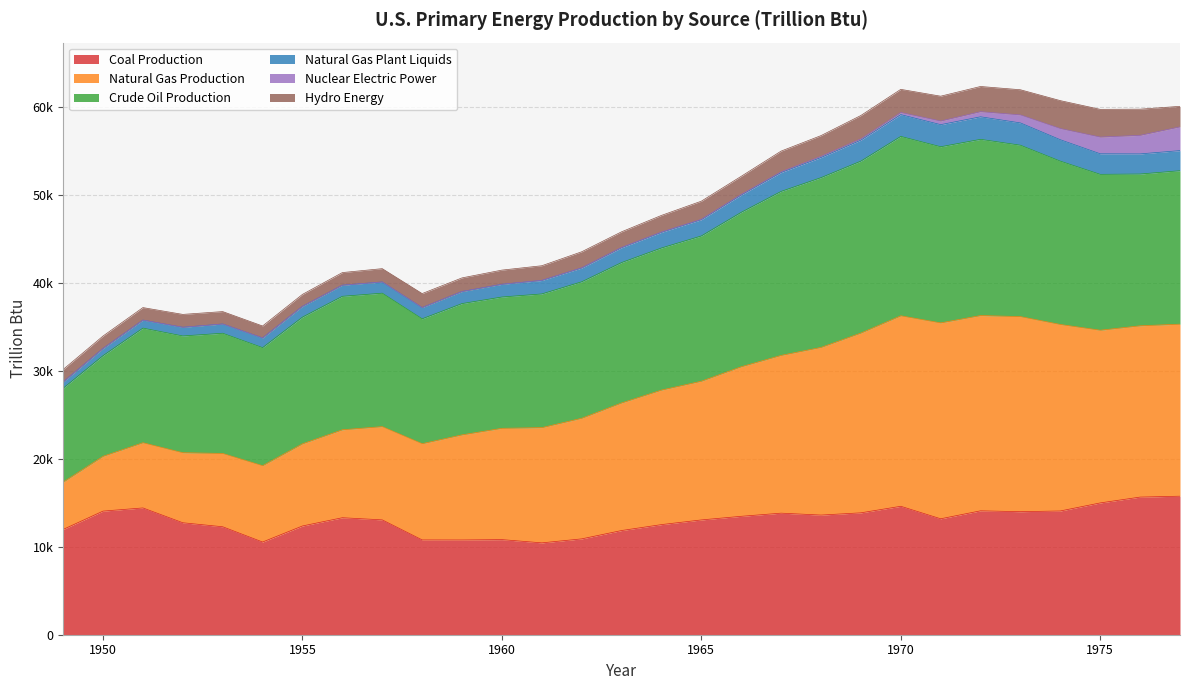

True or false: Natural Gas Production and Coal Production intersect in this chart.

False